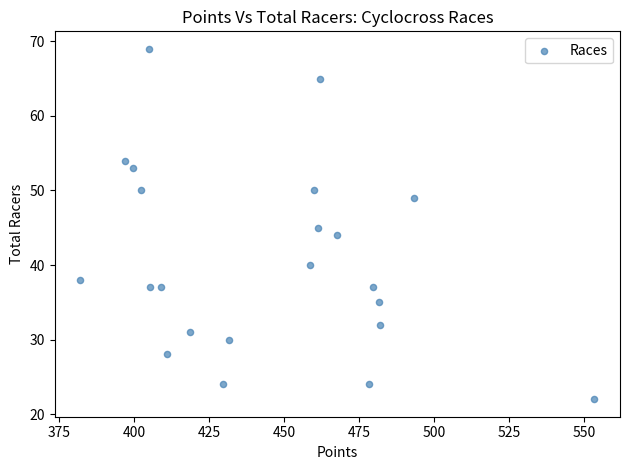

What is the range of Y values (max minus min)?

47